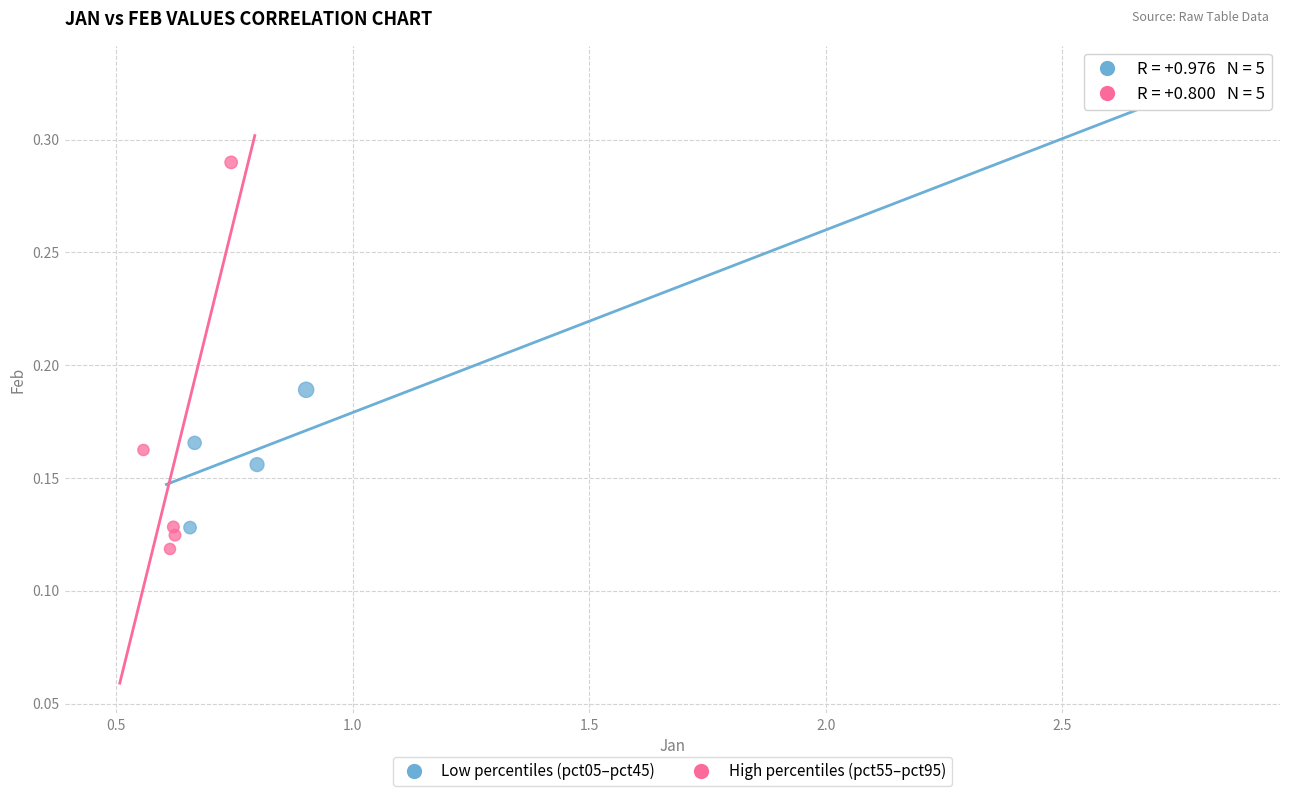

Which series reaches the maximum Y coordinate?

Low percentiles (pct05–pct45)